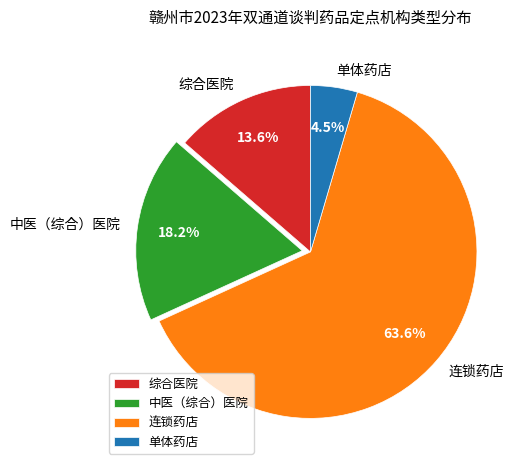

Count the number of slices in the pie.

4